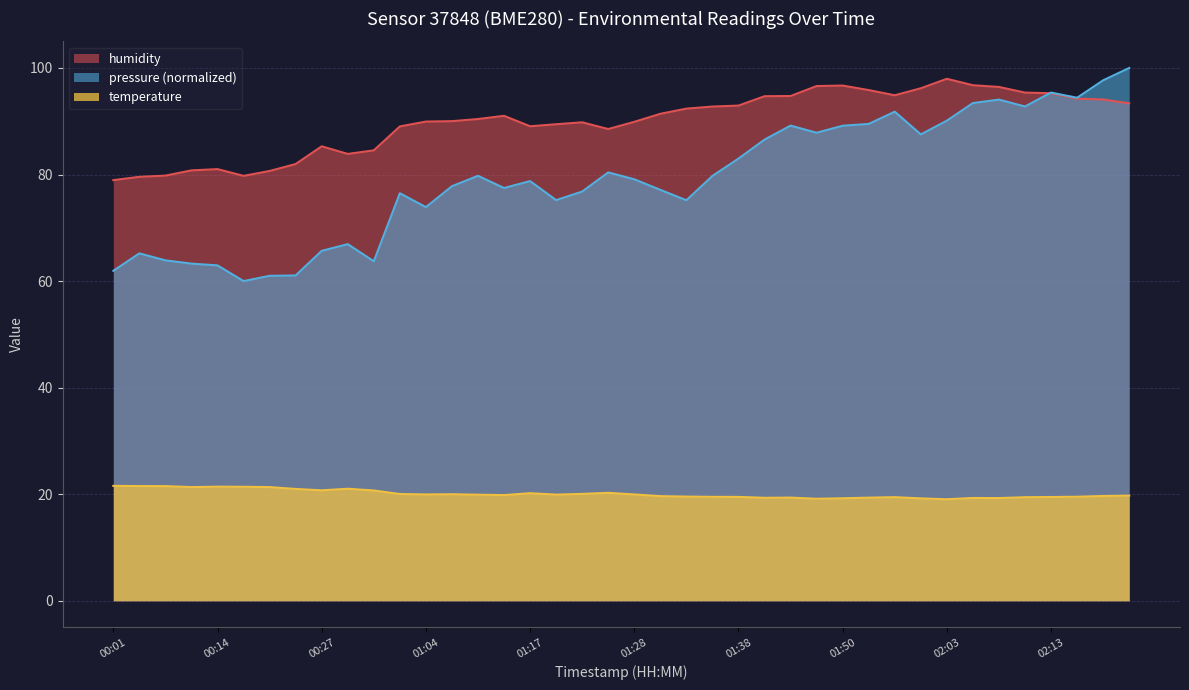

What is the value of the temperature point at the 14th from the left?

20.0